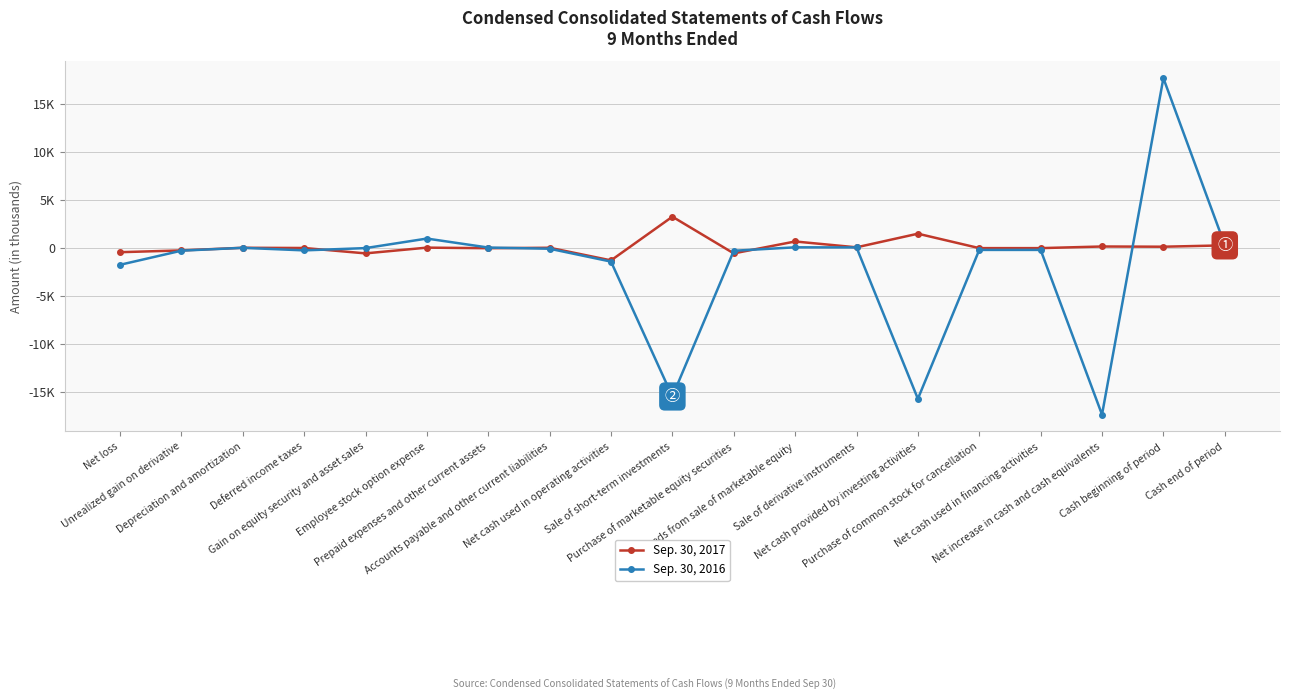

Between which two adjacent categories do Sep. 30, 2016 and Sep. 30, 2017 first intersect?

Deferred income taxes and Gain on equity security and asset sales